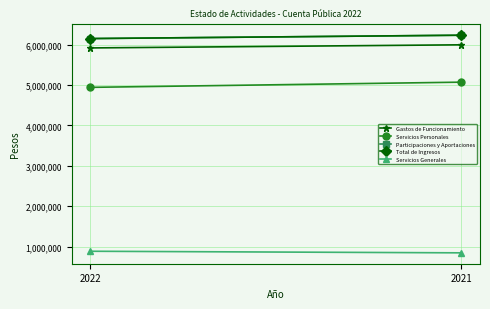

What are all the series names shown in the legend?

Gastos de Funcionamiento, Servicios Personales, Participaciones y Aportaciones, Total de Ingresos, Servicios Generales